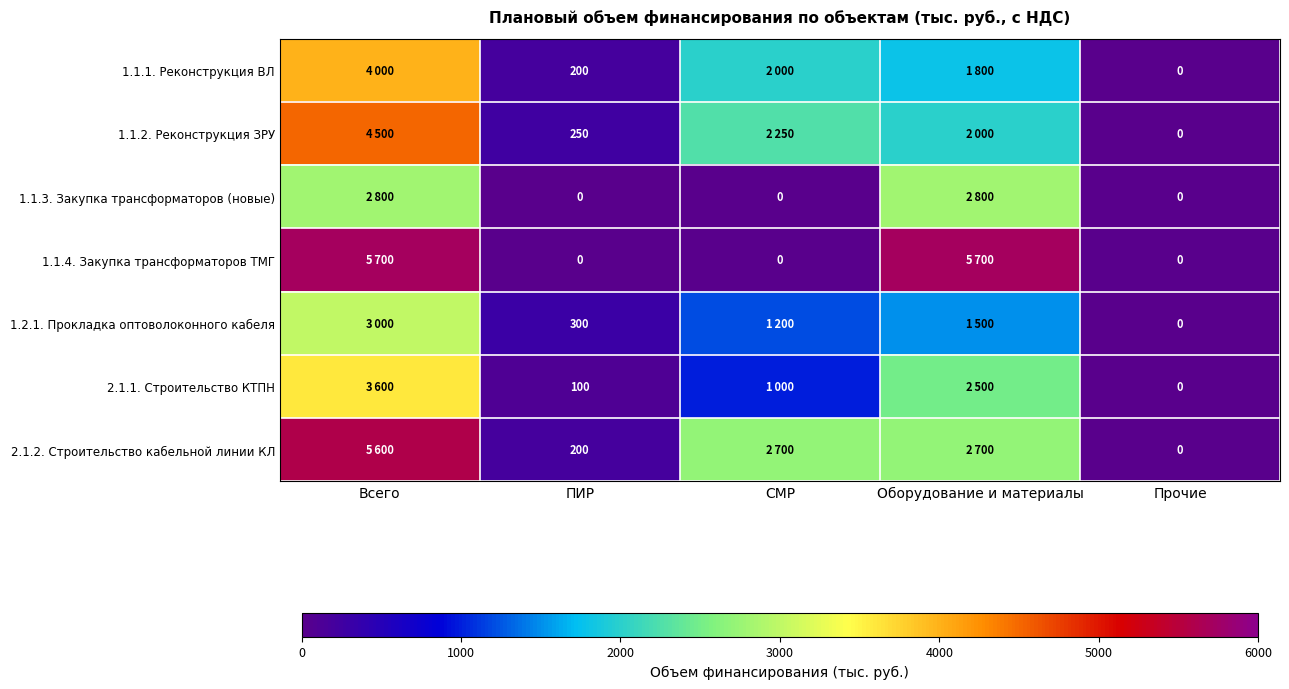

Which series changed the most between ПИР and Прочие?

1.2.1. Прокладка оптоволоконного кабеля